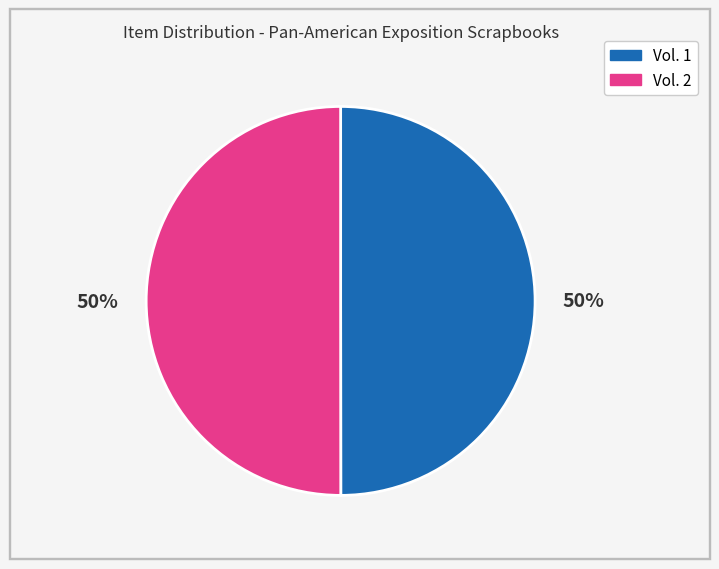

To the nearest percent, what is the average slice percentage?

50%